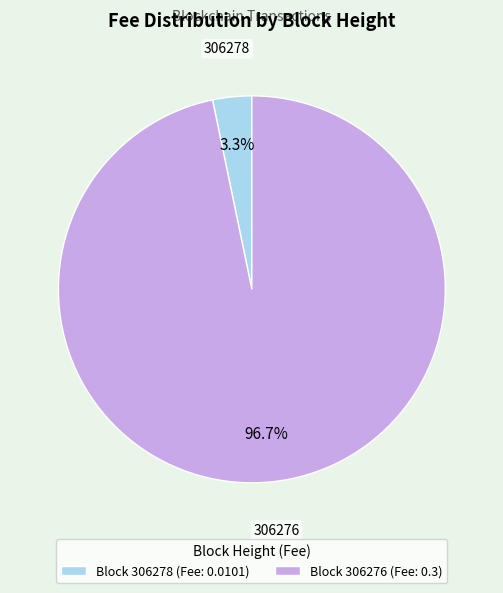

Which has a higher value, Block 306276 (Fee: 0.3) or Block 306278 (Fee: 0.0101)?

Block 306276 (Fee: 0.3)